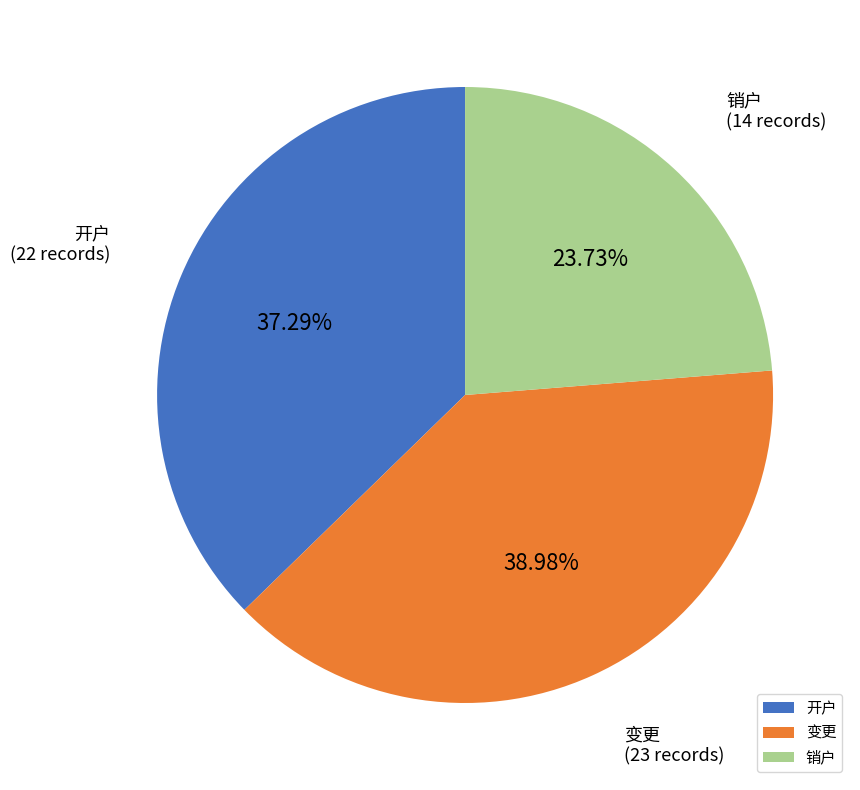

Which slice is the smallest?

销户